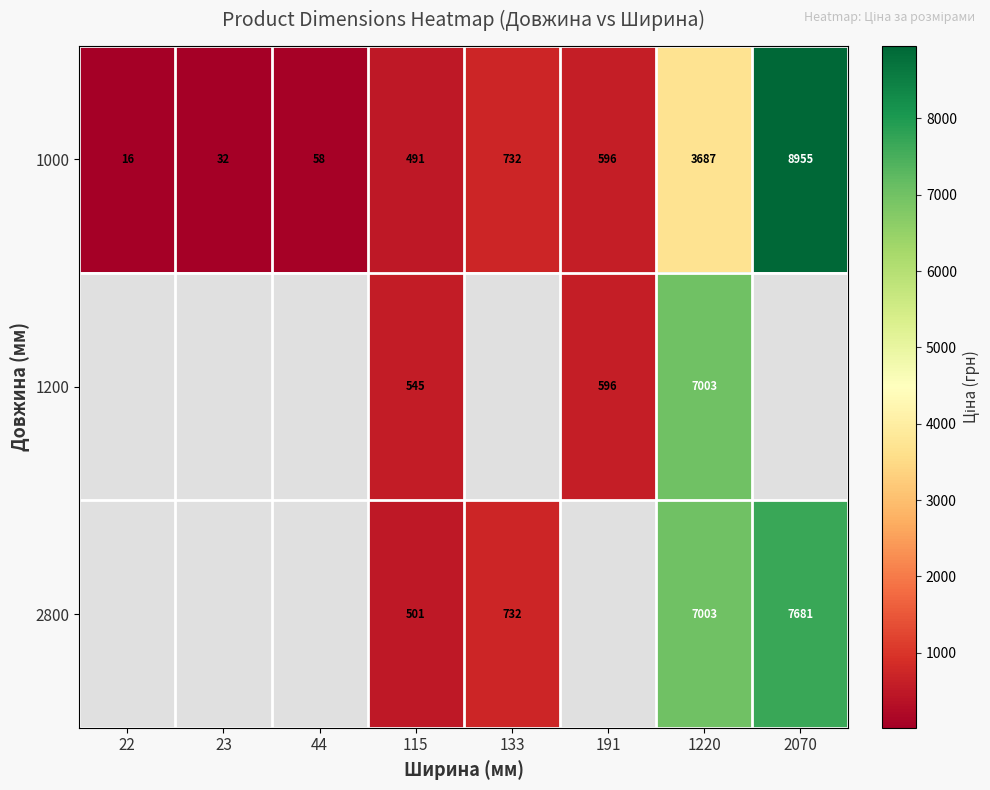

Between 44 and 115, which is larger?

115